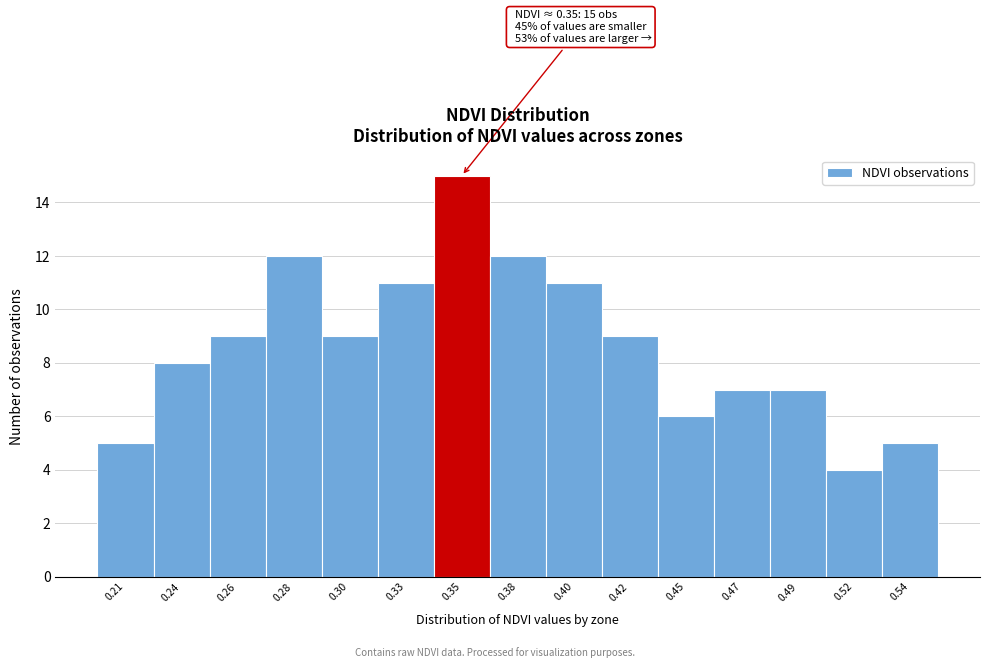

Reading left to right, list all the values displayed in this chart.

5	8	9	12	9	11	15	12	11	9	6	7	7	4	5